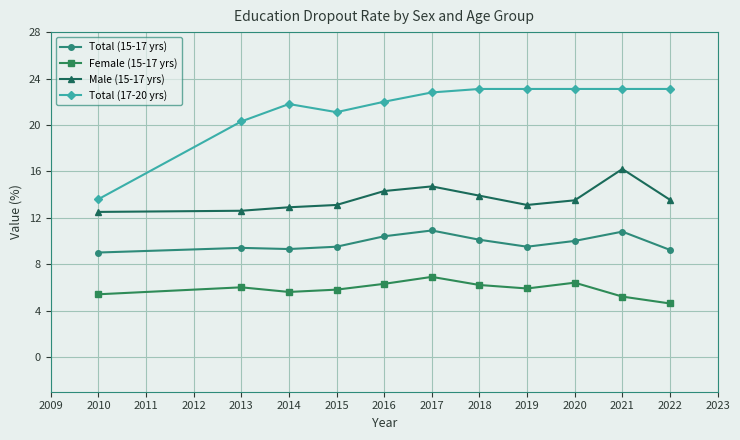

Which series has the largest total across all categories?

Total (17-20 yrs)